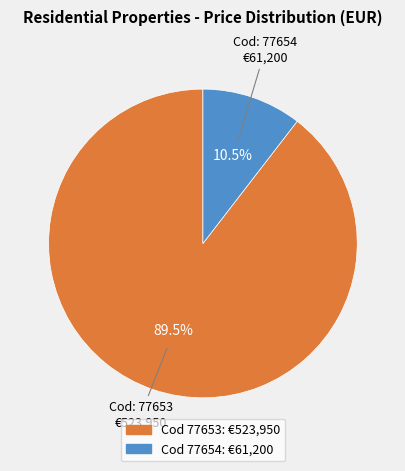

To the nearest percent, what is the difference between the largest and smallest slice percentages?

79%